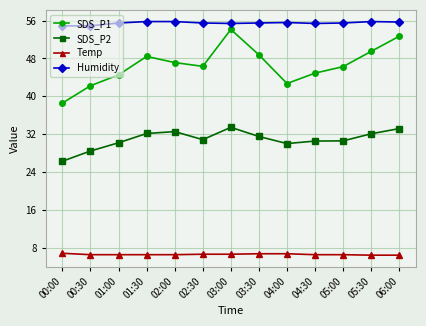

What is the label of the 8th point from the left?

03:30